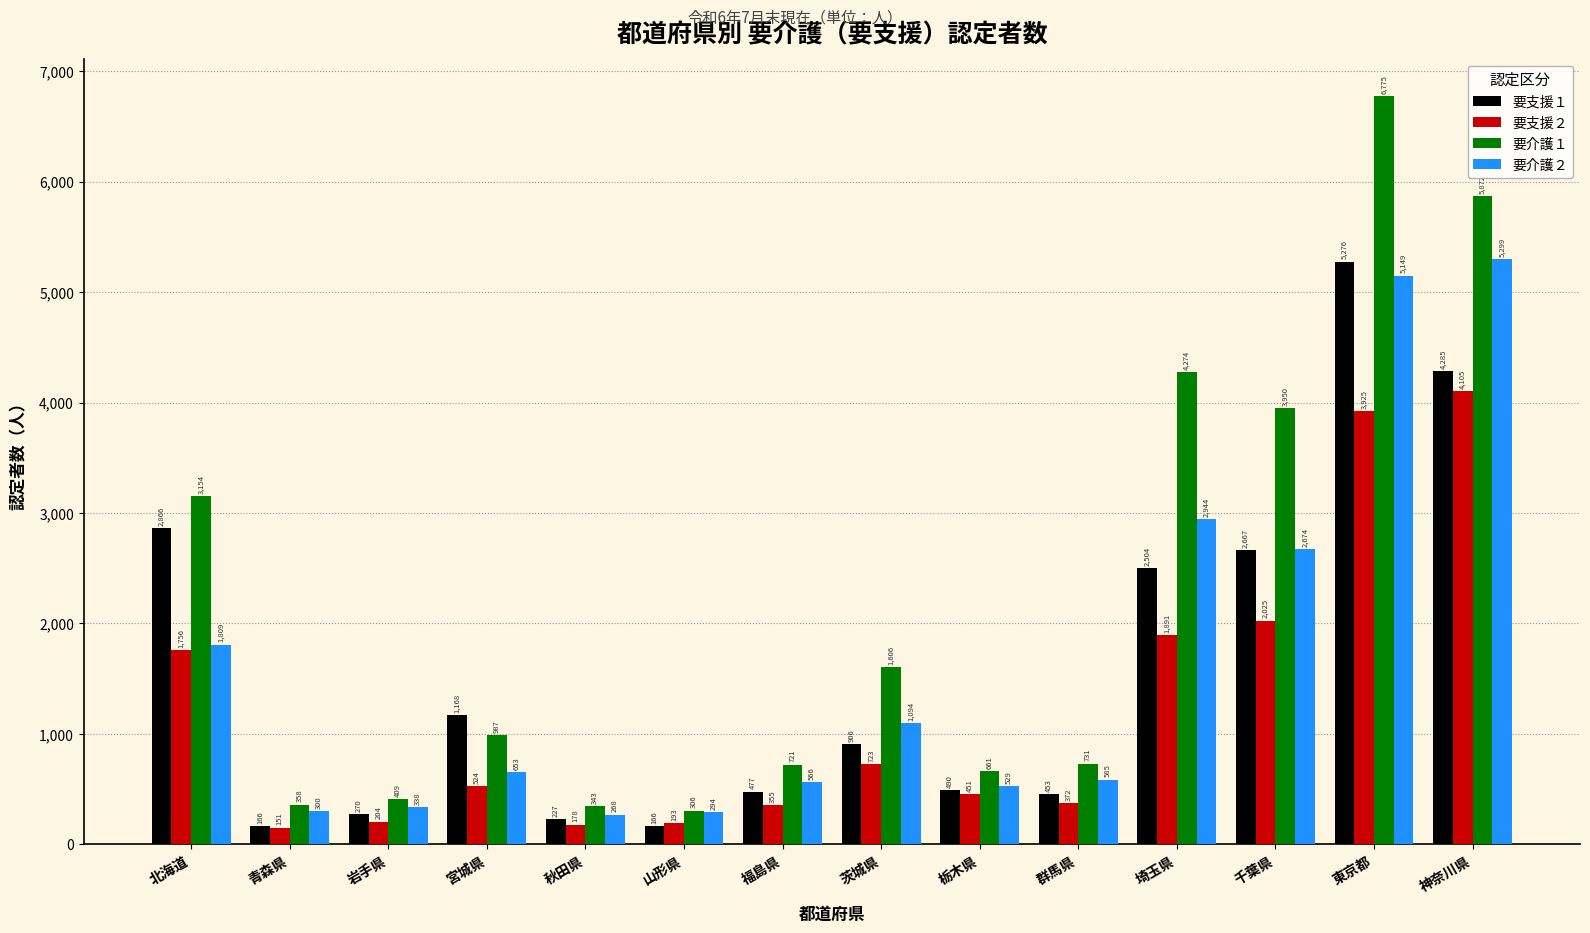

Is it true that 要介護２ equals 2674 at 千葉県?

True